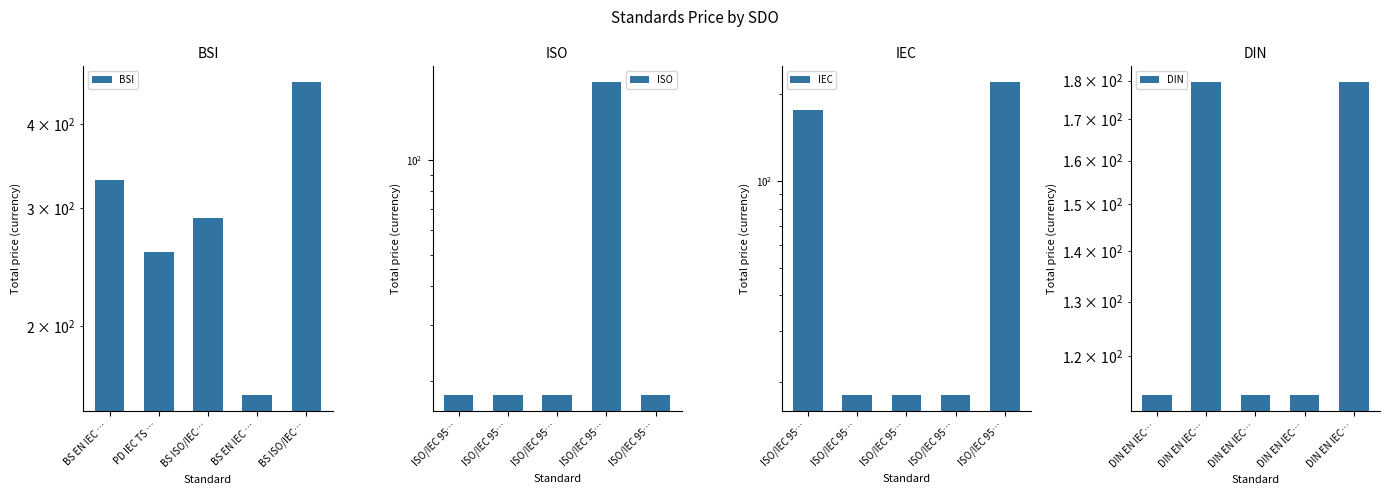

What is the sum of all IEC values?

452.0